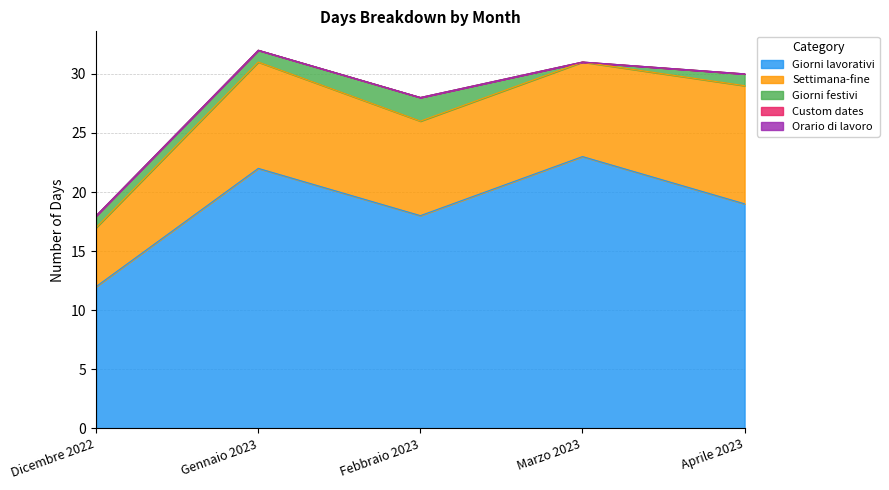

What is the difference between the maximum and second lowest values in the Giorni lavorativi series?

5